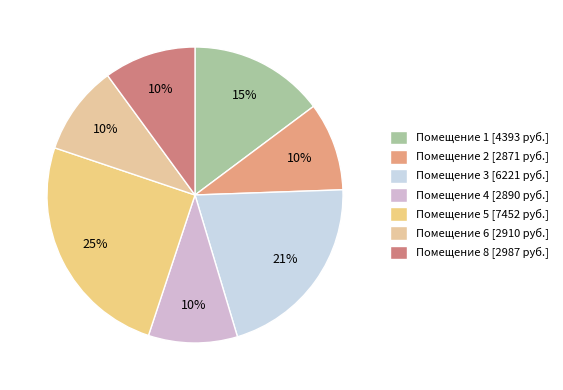

Count the number of slices in the pie.

7